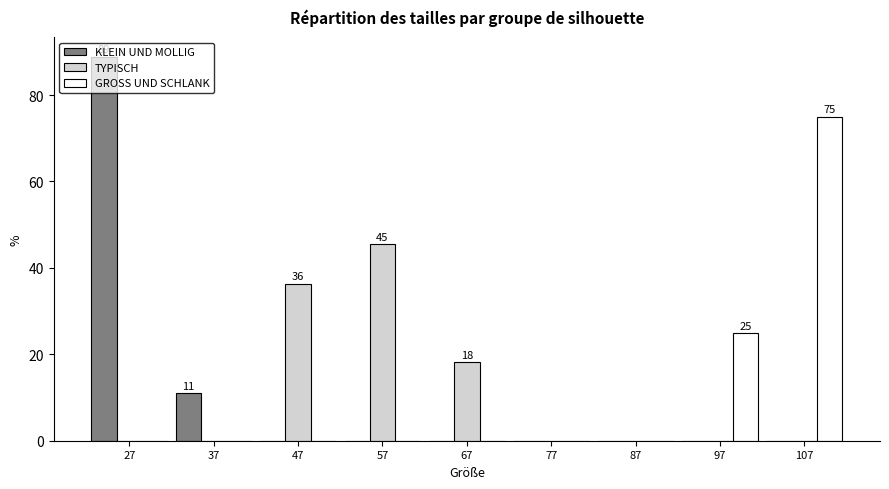

In the TYPISCH series, which range on the x-axis has the tallest bar?

52 to 62